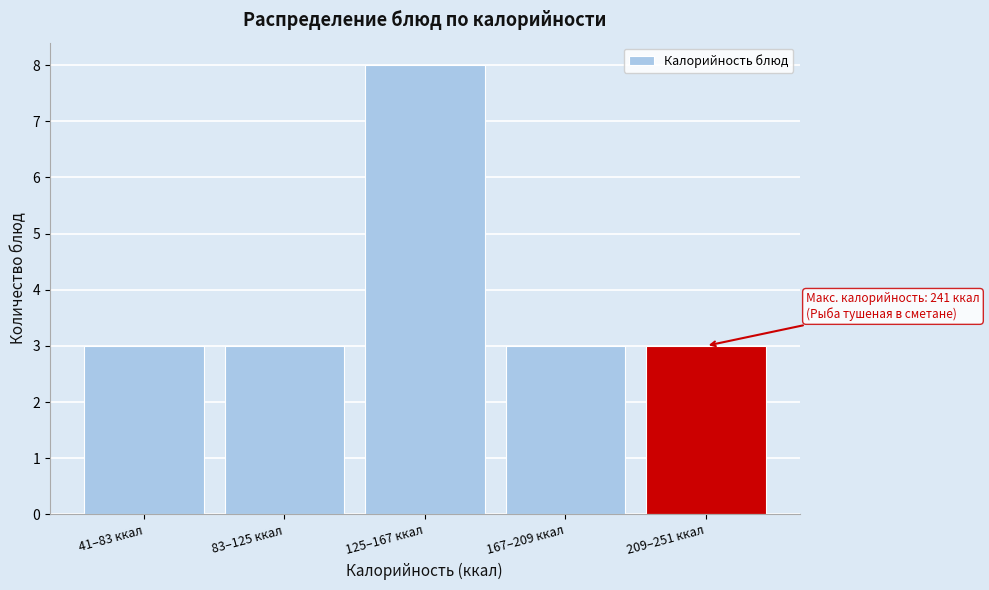

Reading right to left, list all the values displayed in this chart.

209–251 ккал=3	167–209 ккал=3	125–167 ккал=8	83–125 ккал=3	41–83 ккал=3